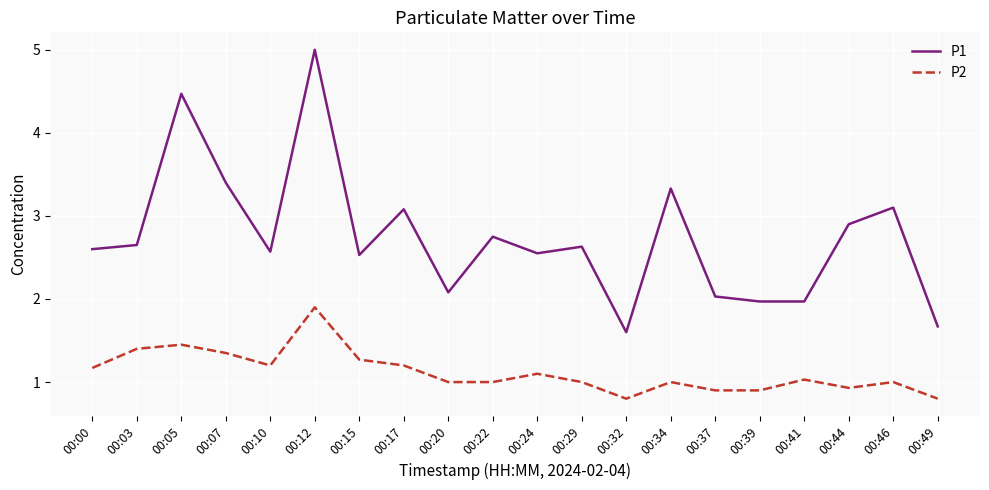

Which series has the largest range (max minus min)?

P1